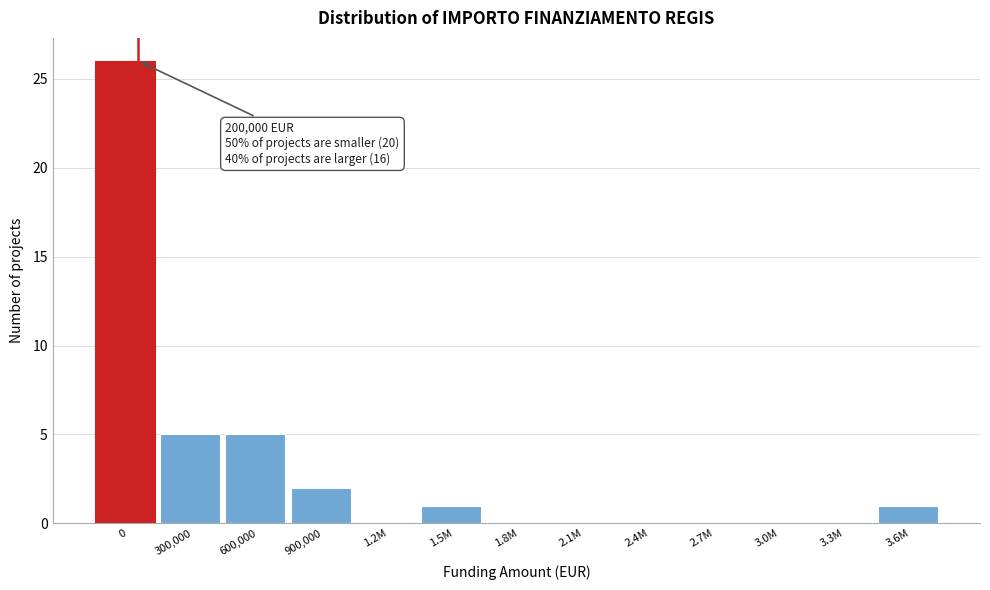

Reading left to right, extract all data points from this chart.

0=26	300,000=5	600,000=5	900,000=2	1.2M=0	1.5M=1	1.8M=0	2.1M=0	2.4M=0	2.7M=0	3.0M=0	3.3M=0	3.6M=1